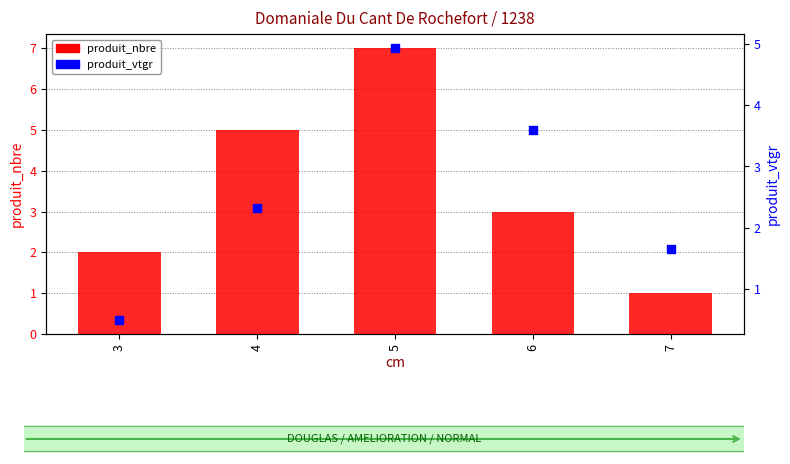

Which series contains the highest Y value?

produit_nbre